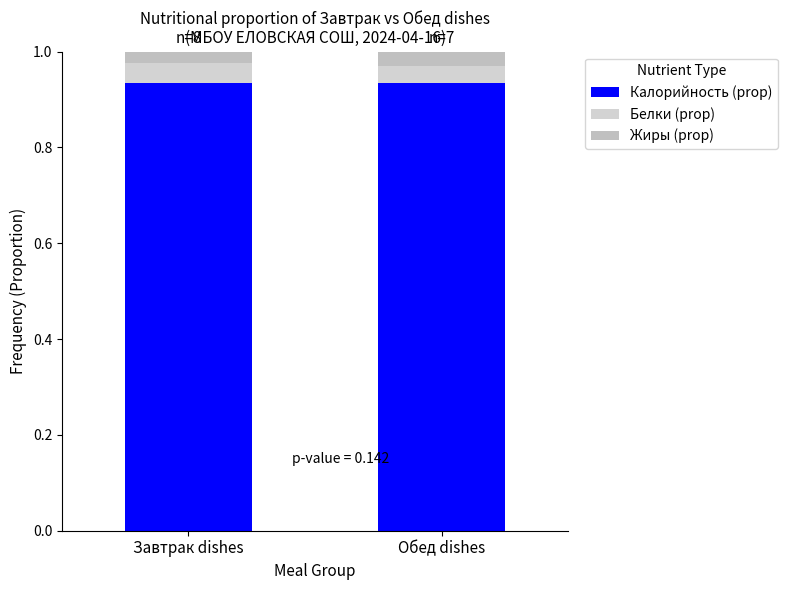

Is it true that Жиры (prop) equals 0.0 at Обед dishes?

True